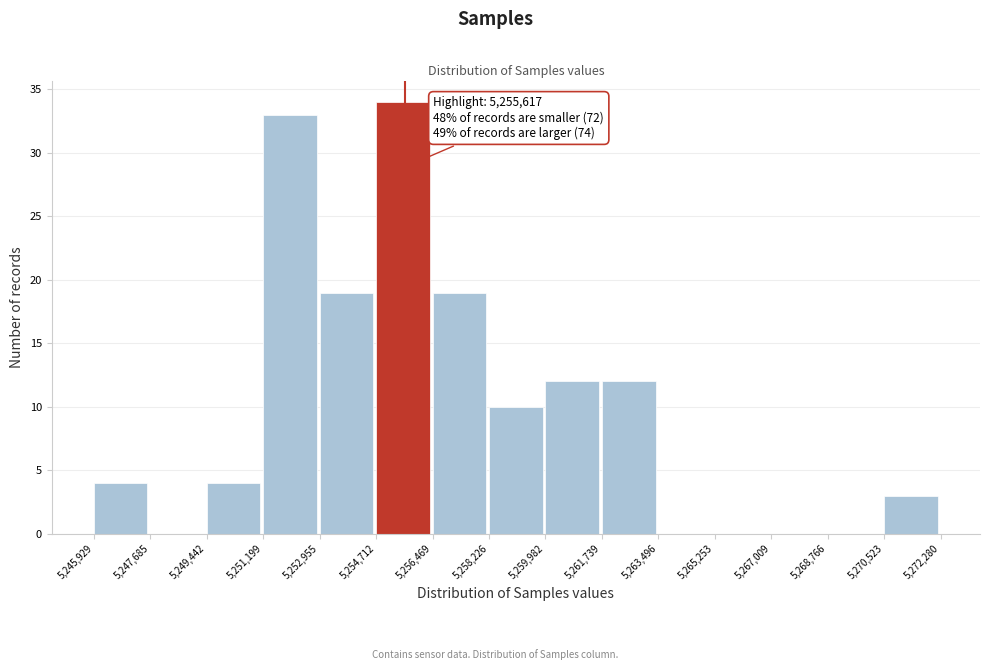

Over which range of the x-axis is the bar tallest?

5,254,712 to 5,256,469